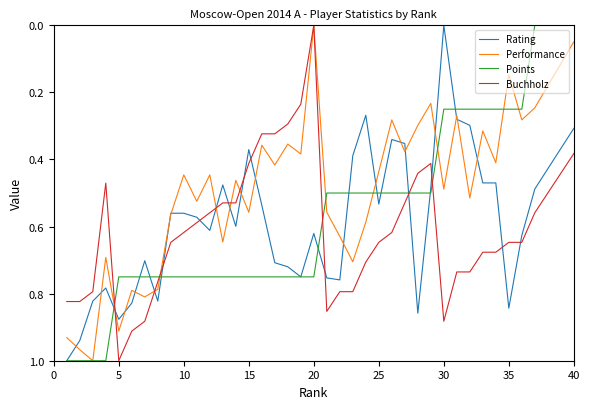

True or false: Buchholz and Performance cross at least once.

True